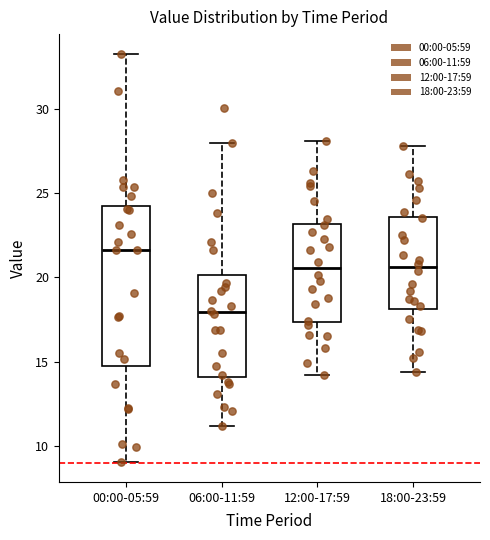

Comparing the boxes themselves (not the whiskers), which one is the tallest?

00:00-05:59